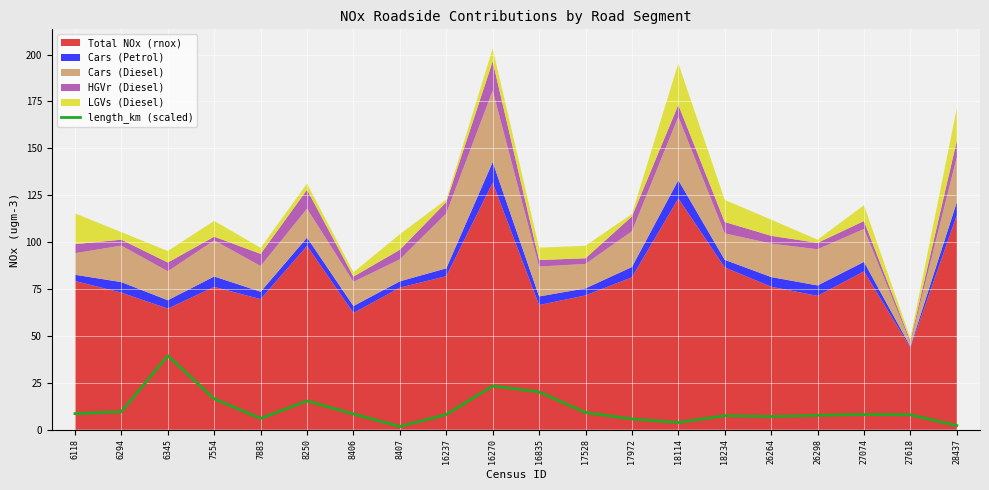

At which label is the value closest to 20?

16835